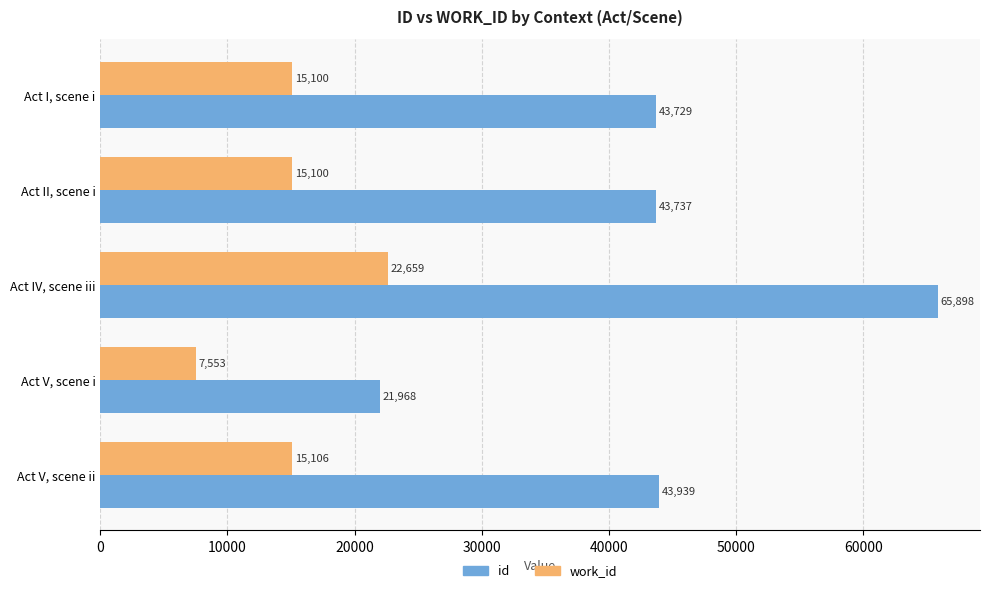

Which label corresponds to the largest value in the chart?

Act IV, scene iii